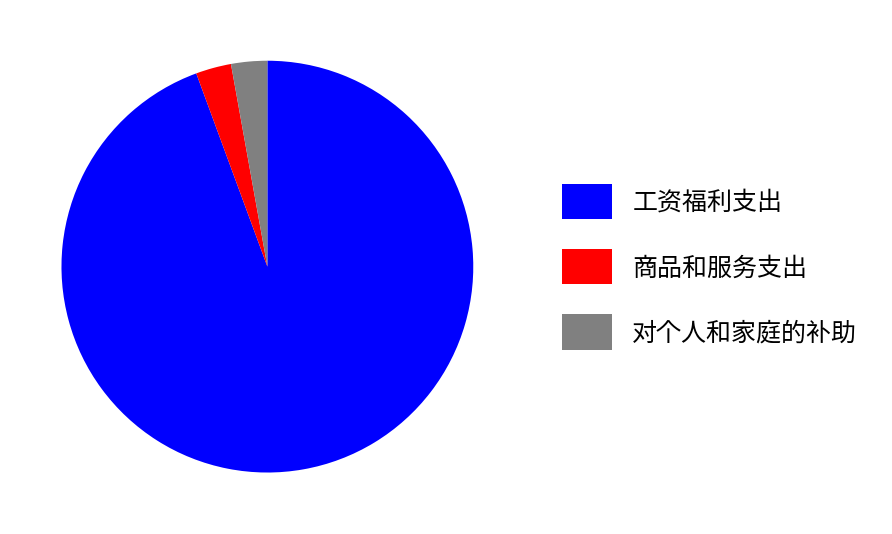

Is the sum of 工资福利支出 and 对个人和家庭的补助 greater than half?

Yes